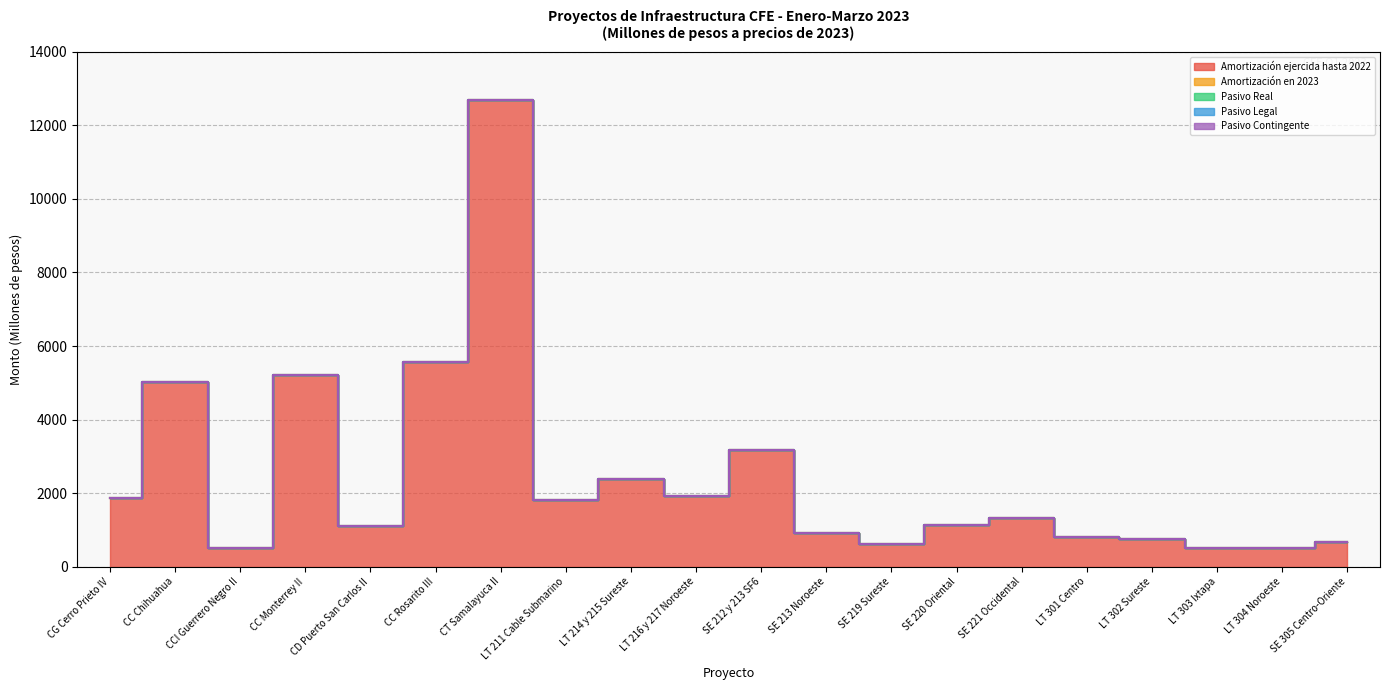

At how many categories does at least one series exceed 9049?

1